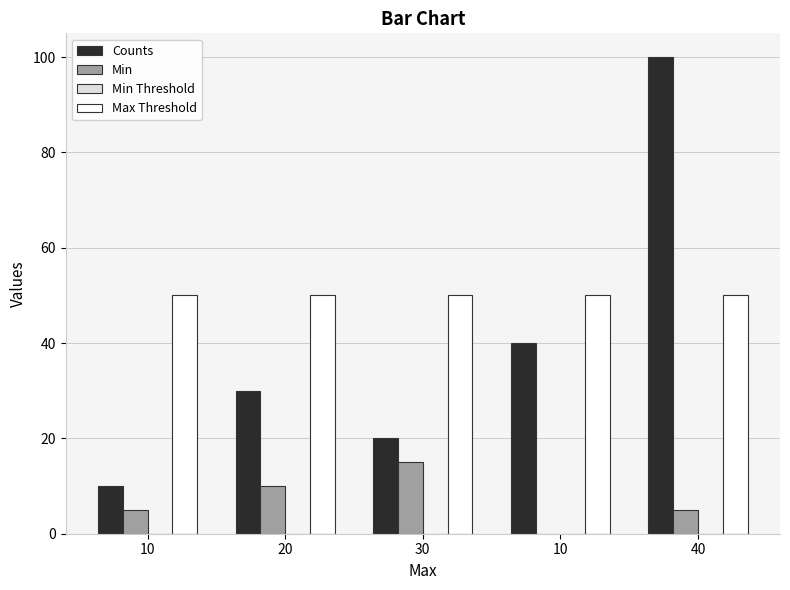

What is the sum of the Counts values at 40 and 10?

110